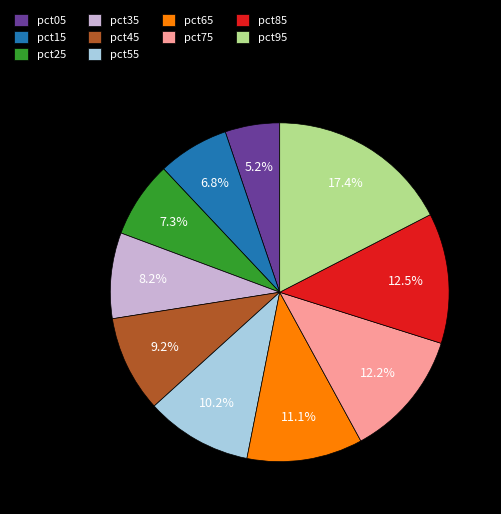

Which slice is the smallest?

pct05